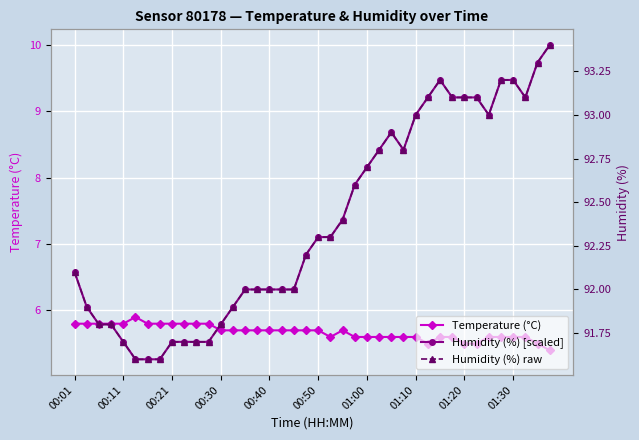

Rank the series by their maximum value, from lowest to highest.

Temperature (°C), Humidity (%) [scaled], Humidity (%) raw